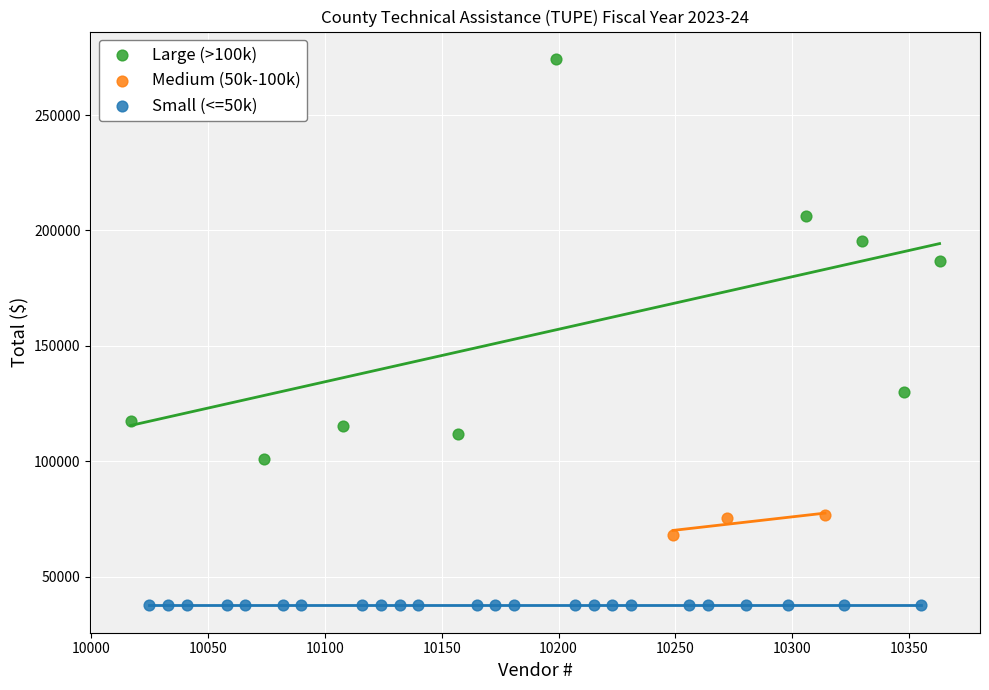

Which series contains the highest Y value?

Large (>100k)